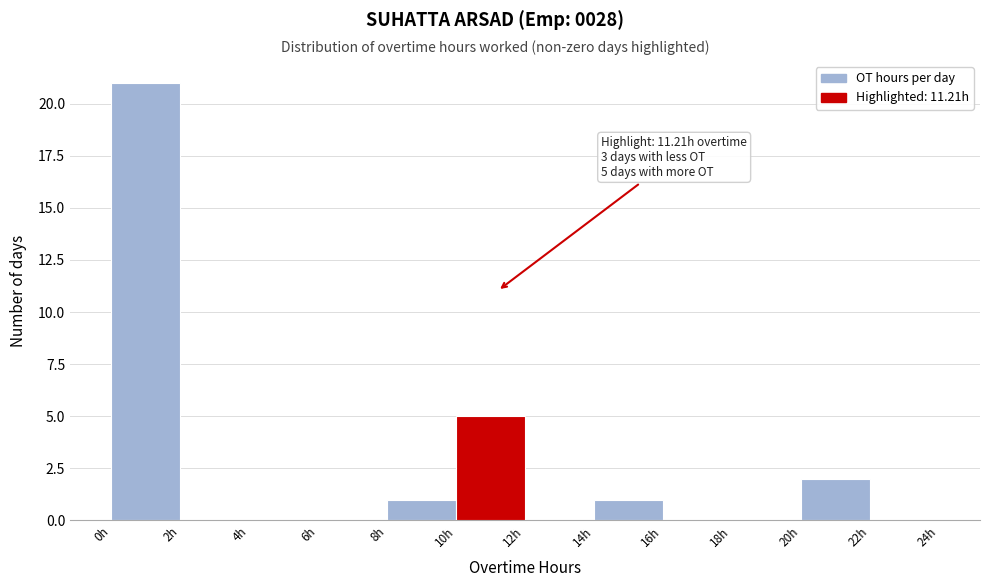

Over which range of the x-axis is the bar tallest?

0 to 2